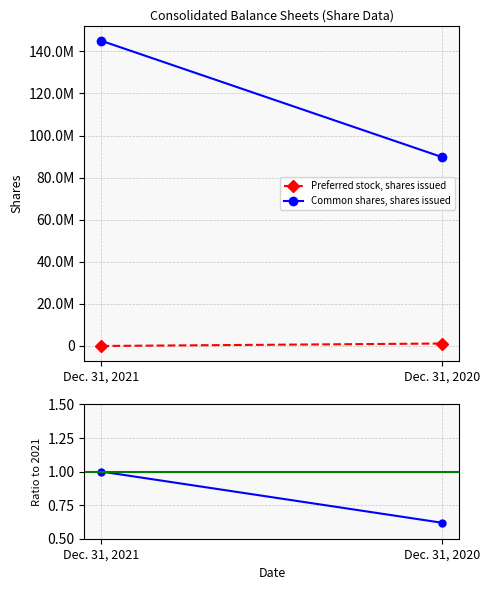

What is the total value across all series at Dec. 31, 2021?

1.0